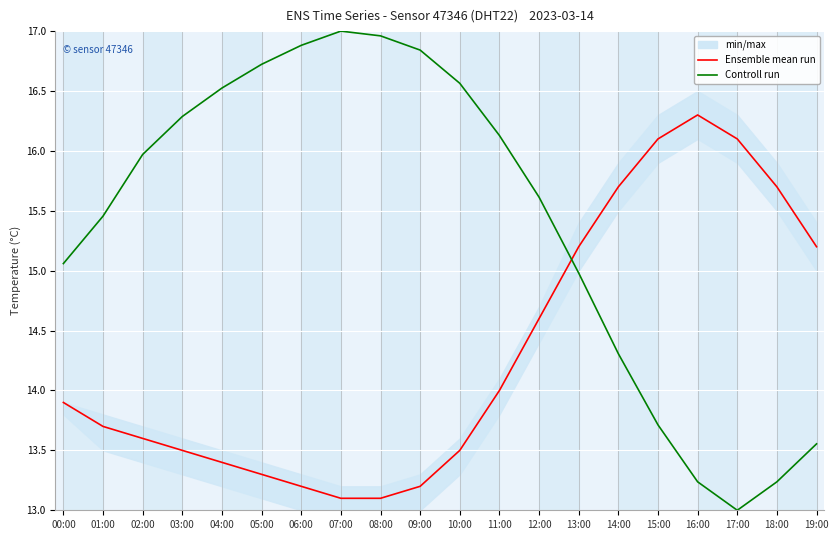

How many lines are shown in the chart?

2